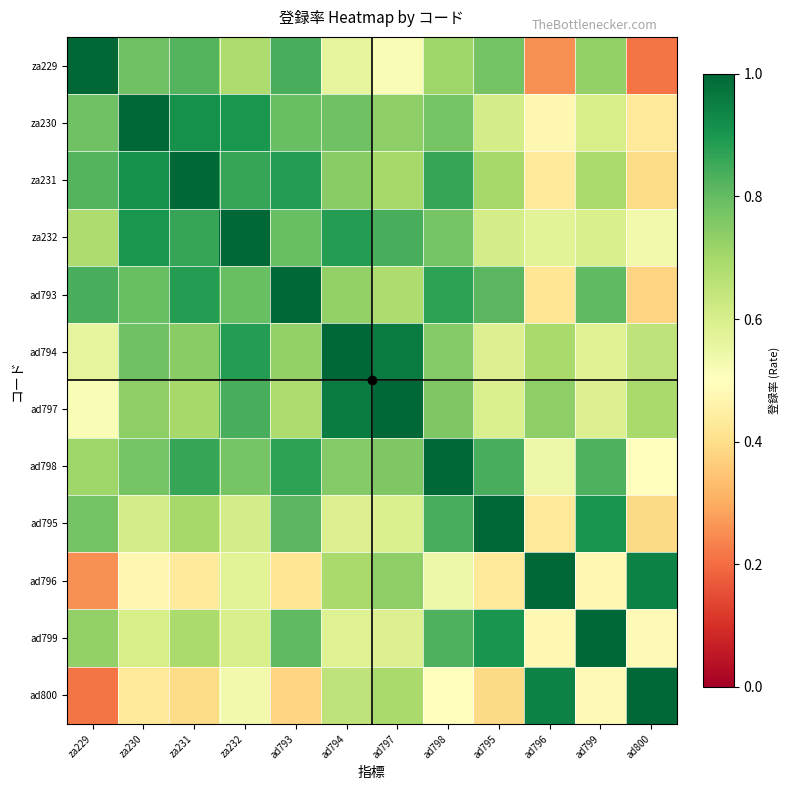

How many data points does each series have?

12